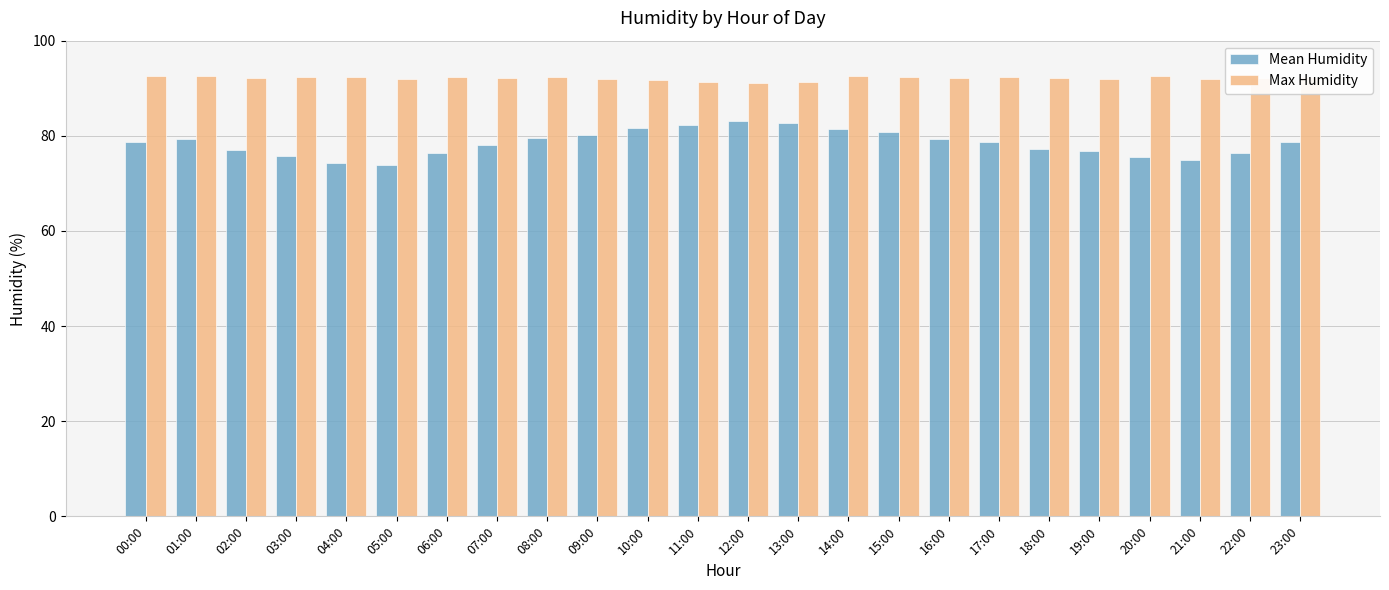

What is the label of the 19th bar from the right?

05:00